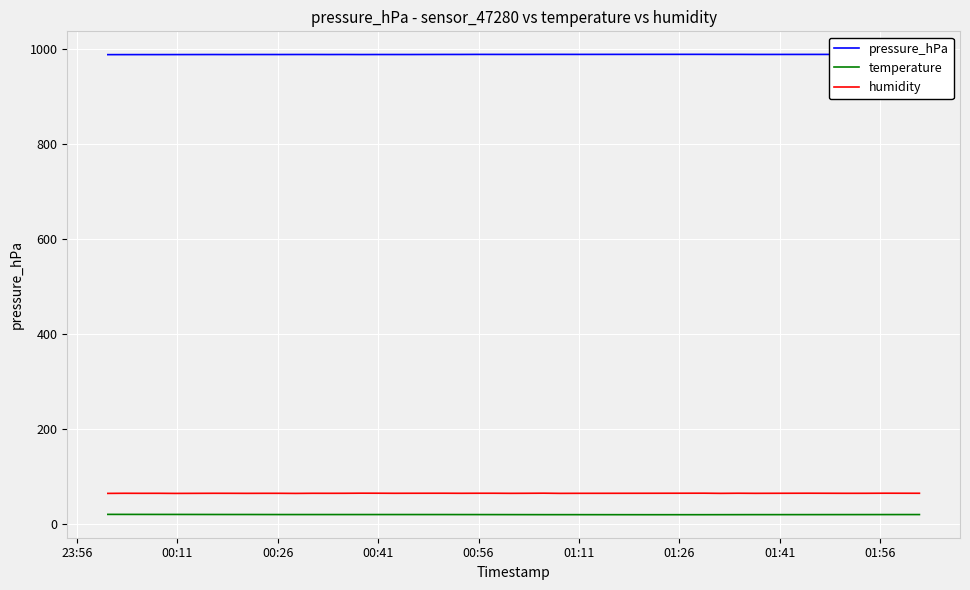

What is the greatest value displayed?

989.0